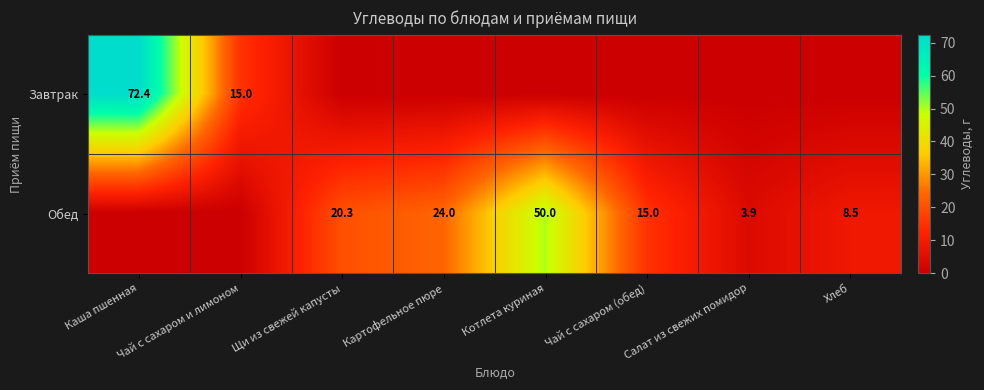

The value of Обед at Хлеб is 8.5. True or false?

True